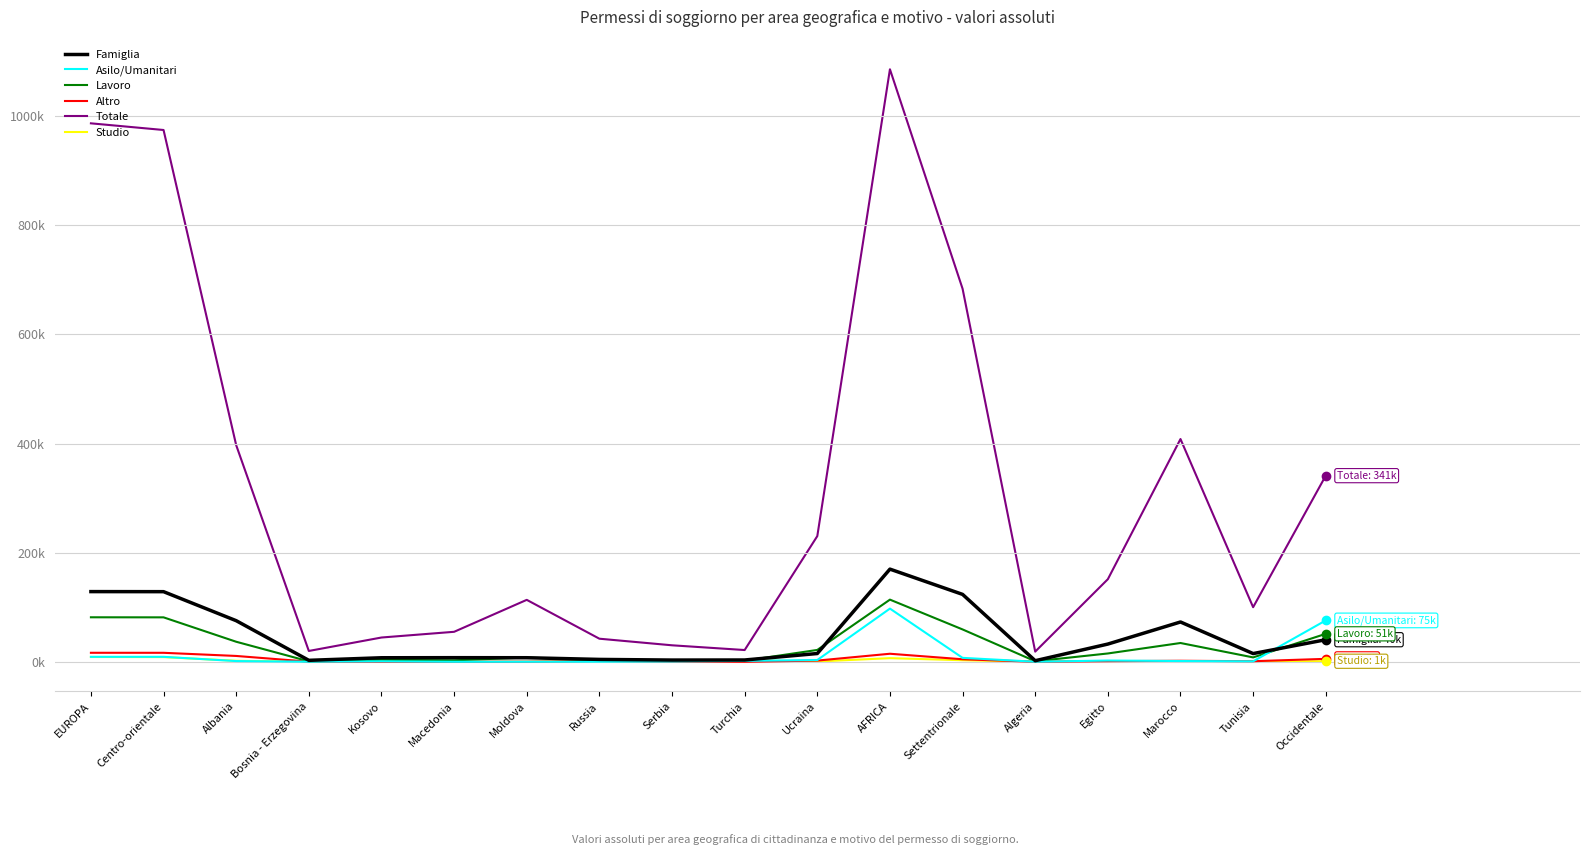

At which label does Famiglia first exceed 15254?

EUROPA